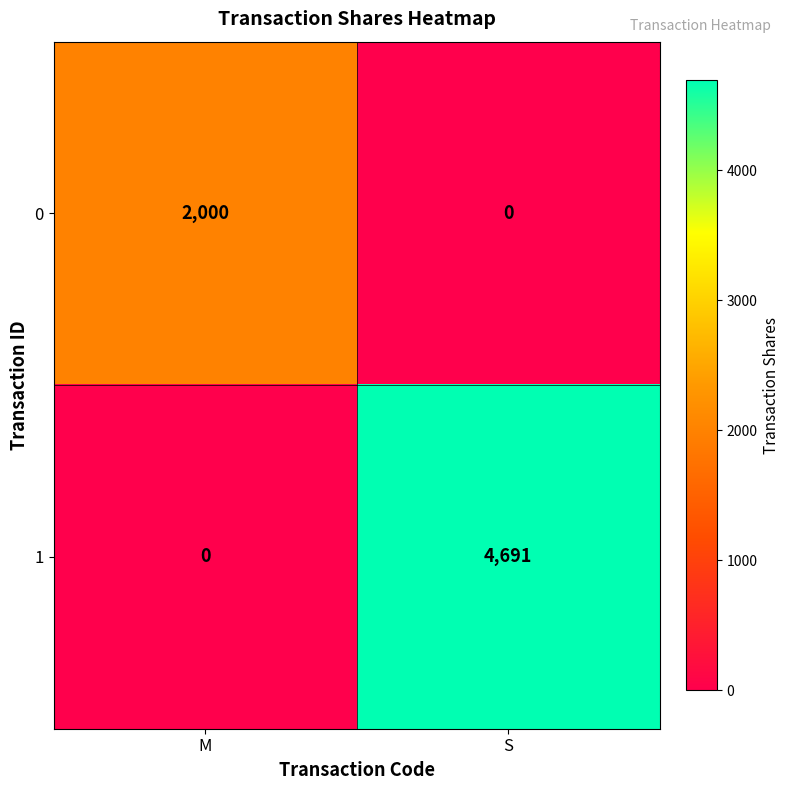

Rank the series by their maximum value, from highest to lowest.

1, 0